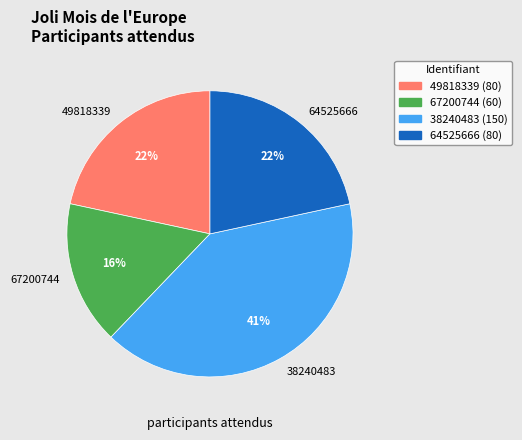

Is the sum of 67200744 and 38240483 greater than half?

Yes